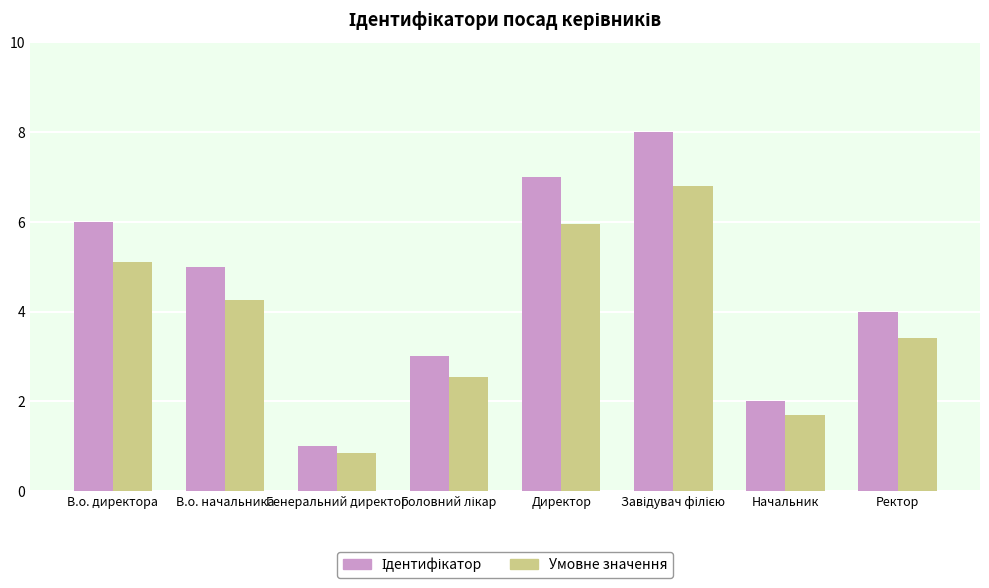

What is the difference between the Умовне значення values at Ректор and В.о. директора?

1.7